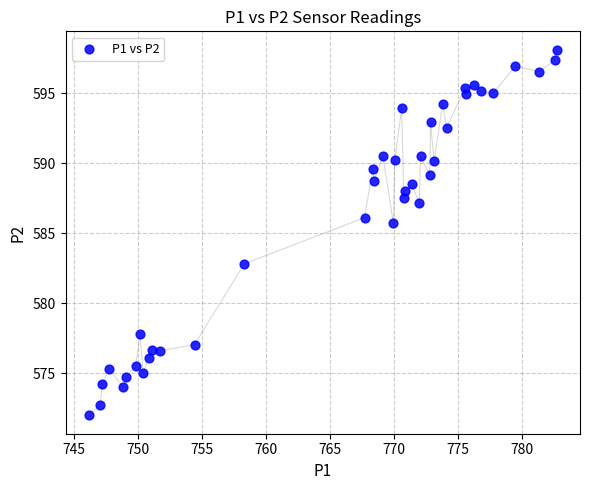

What is the range of X values (max minus min)?

36.5